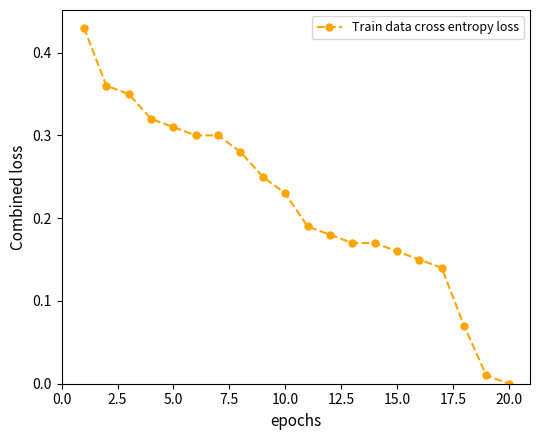

What is the sum of all values?

4.4